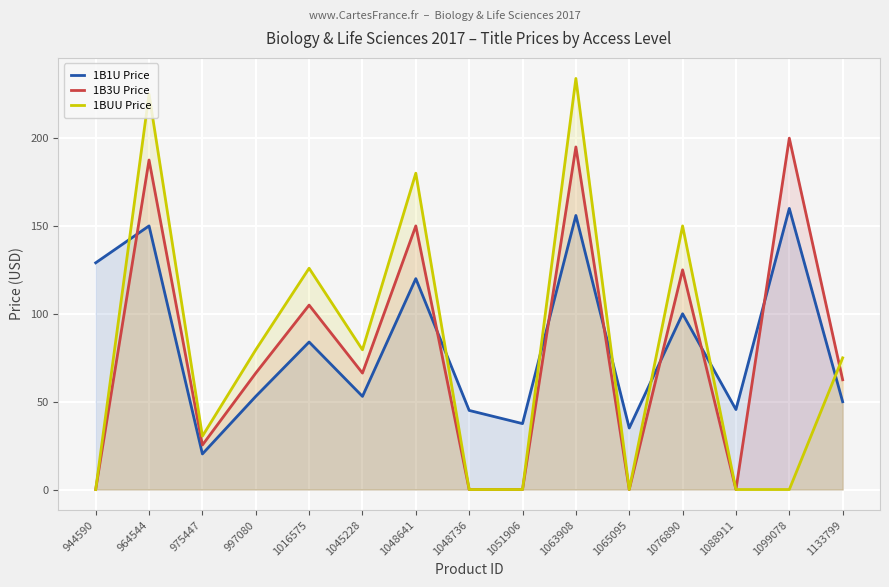

Is the value of 1BUU Price at 1065095 greater than the value of 1B1U Price at 1099078?

No